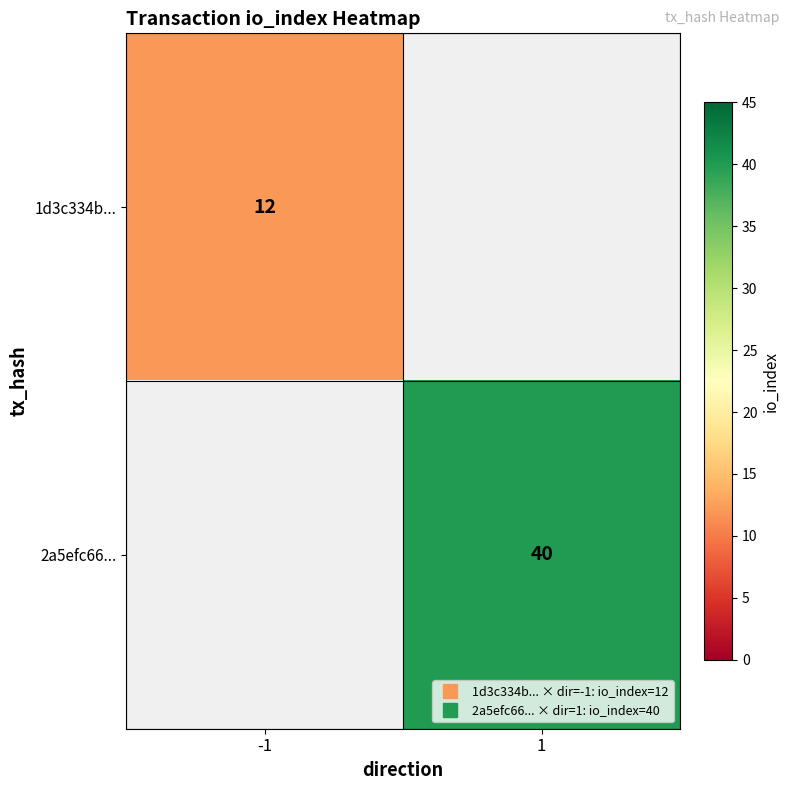

At which label does 1d3c334b... reach its minimum?

-1